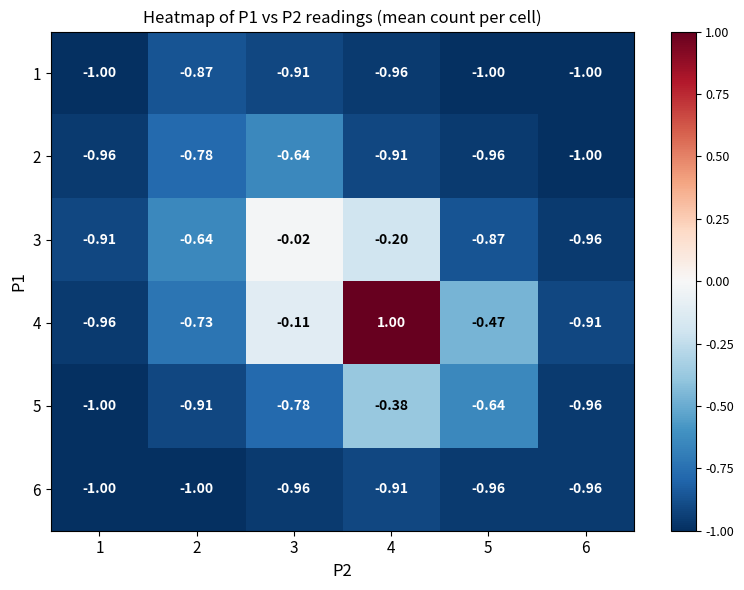

Is the value of 5 at 1 greater than the value of 3 at 5?

No